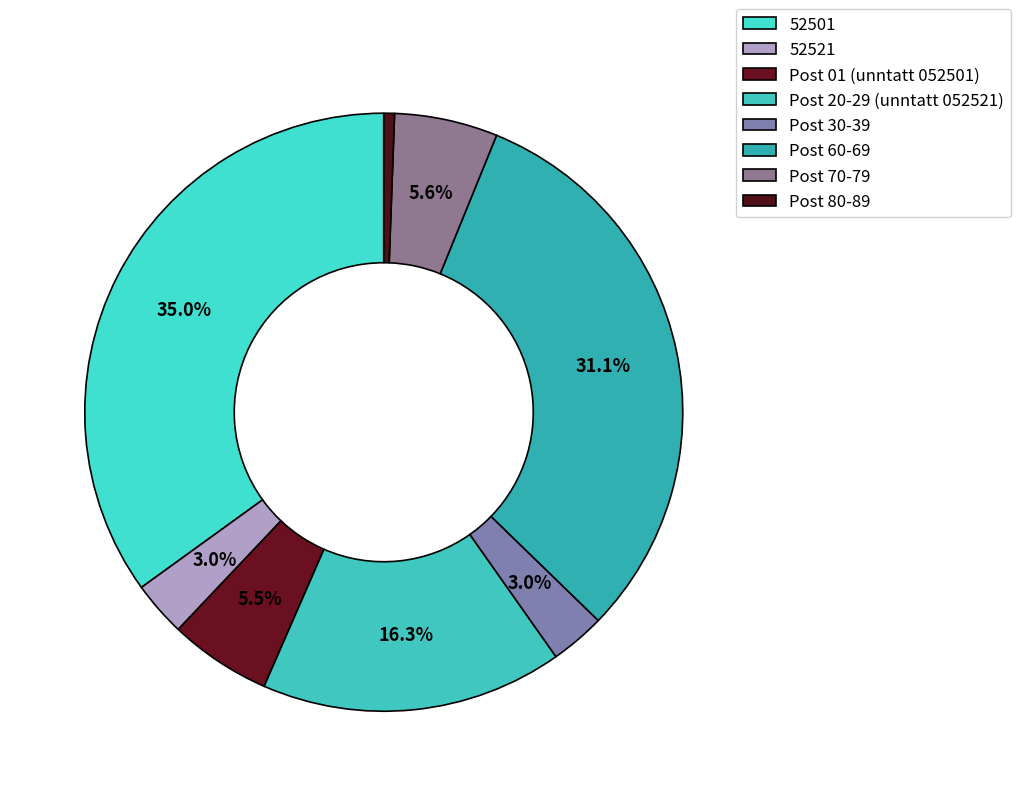

How many segments does this pie chart have?

8